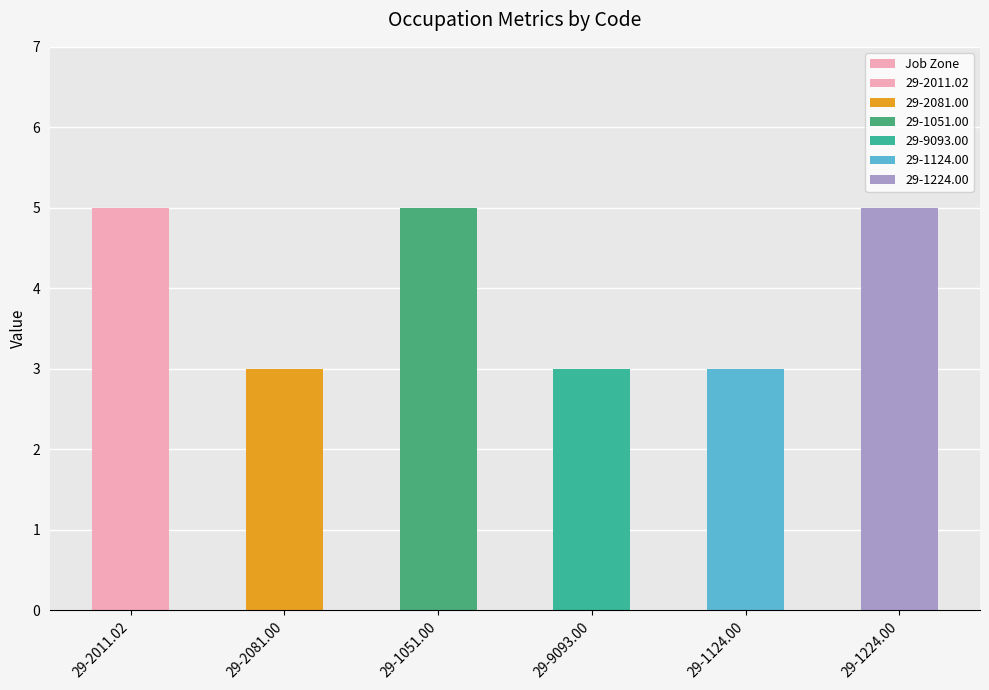

Reading left to right, transcribe all the data shown in this chart.

5	3	5	3	3	5